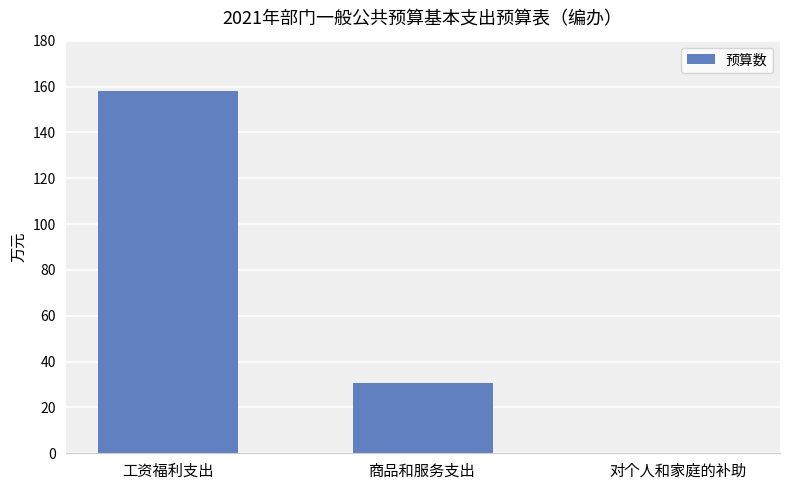

What is the maximum value shown in the chart?

158.2